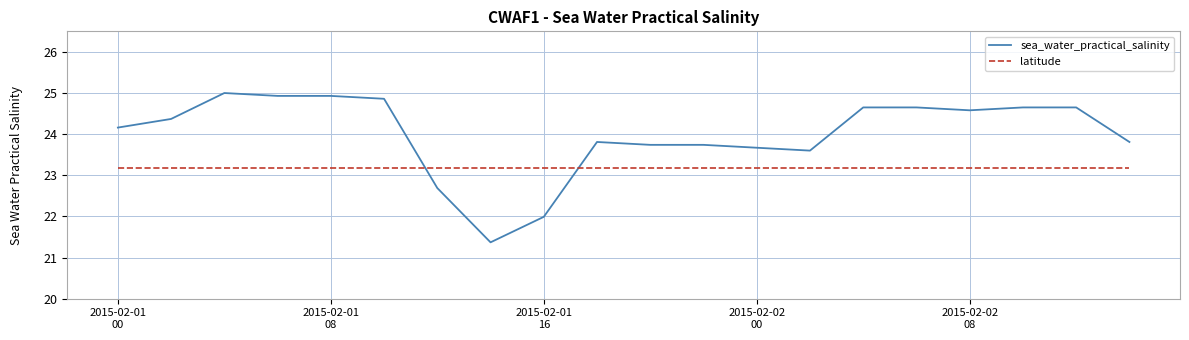

Is this an area chart (filled region under the line)?

No